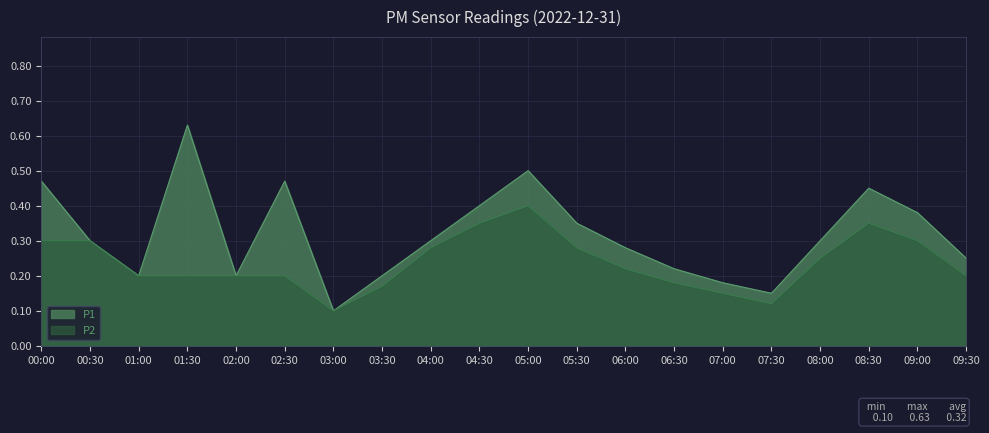

Rank the series at 04:00 from lowest to highest value.

P2, P1